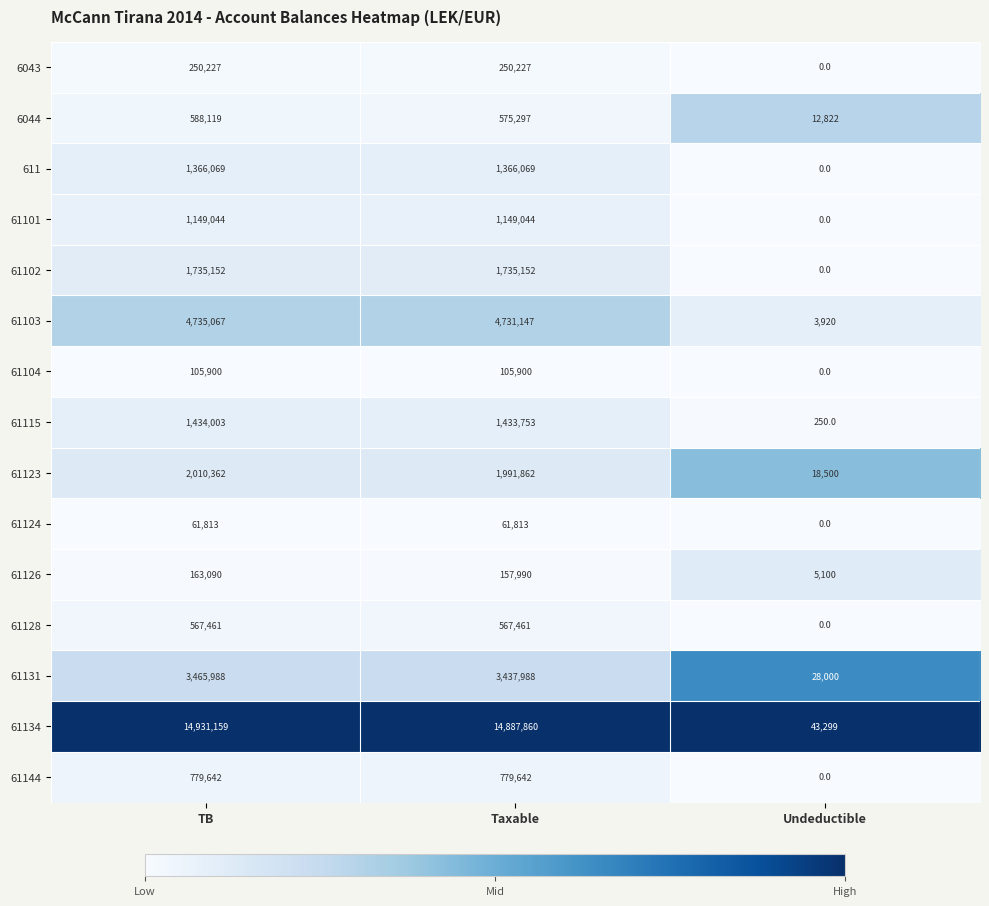

What is the difference between the maximum and minimum values in the 6043 series?

250227